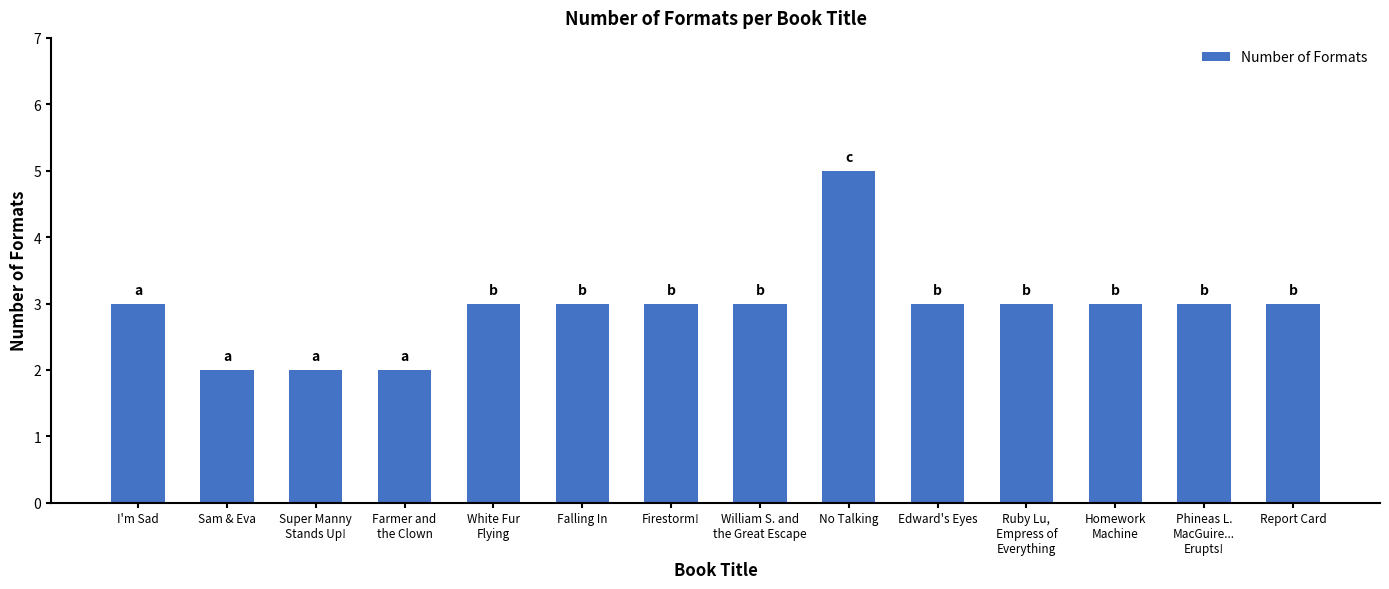

What is the change in value from I'm Sad to Sam & Eva?

-1